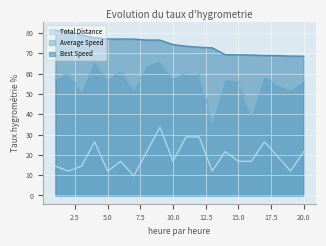

Which series has the largest range (max minus min)?

Average Speed